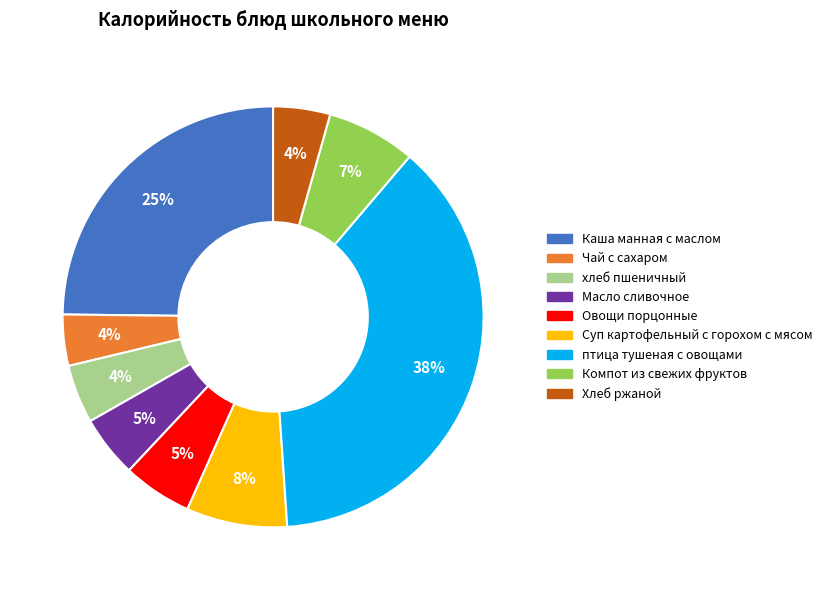

To the nearest percent, what is the difference between the хлеб пшеничный and Овощи порцонные slice percentages?

1%